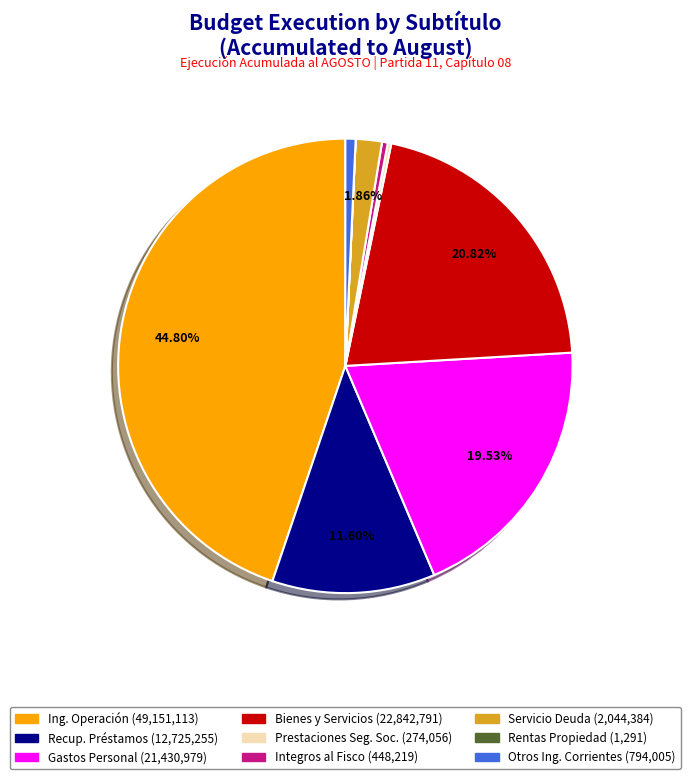

Is Servicio Deuda (2,044,384) the majority of the pie?

No